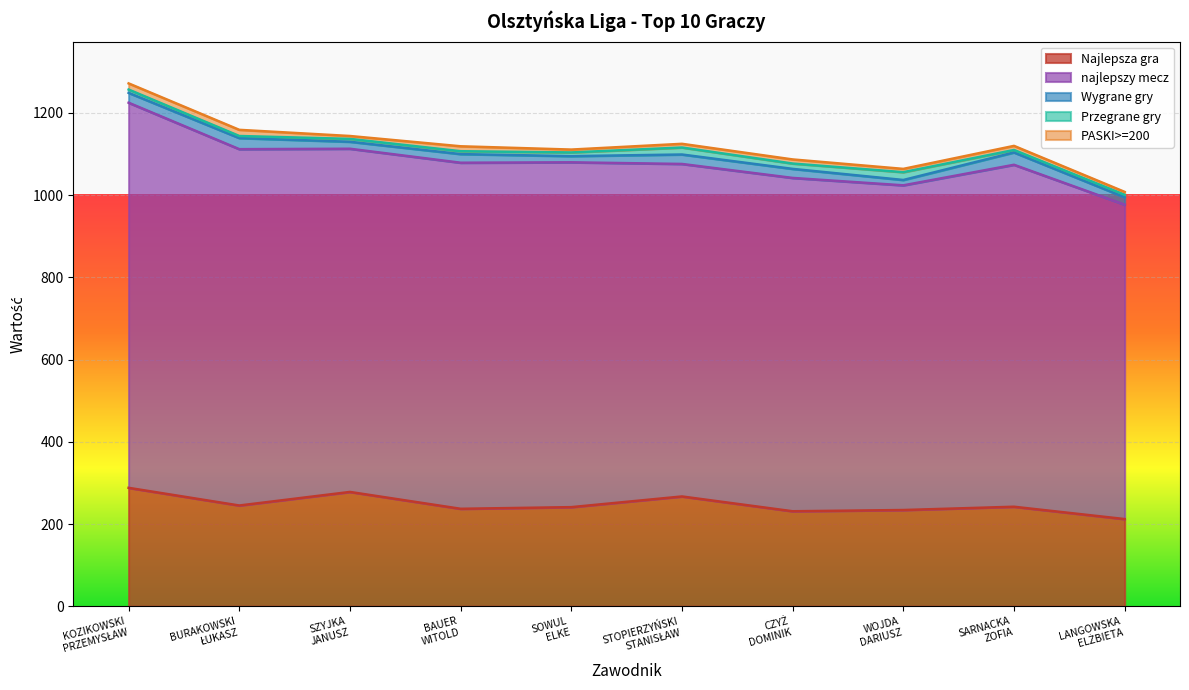

Is it true that PASKI>=200 equals 3 at BAUER
WITOLD?

False